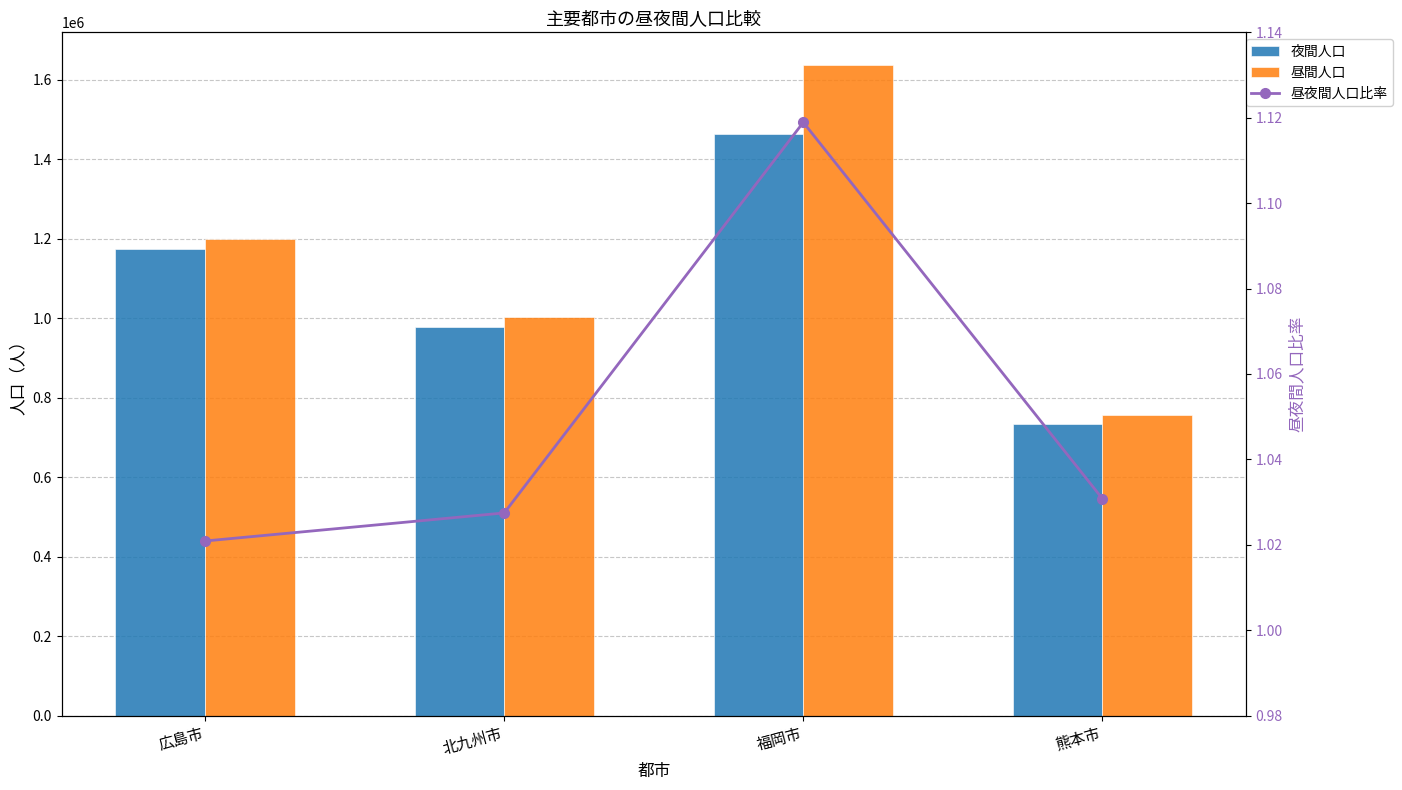

What is the difference between the 夜間人口 values at 福岡市 and 北九州市?

486897.0